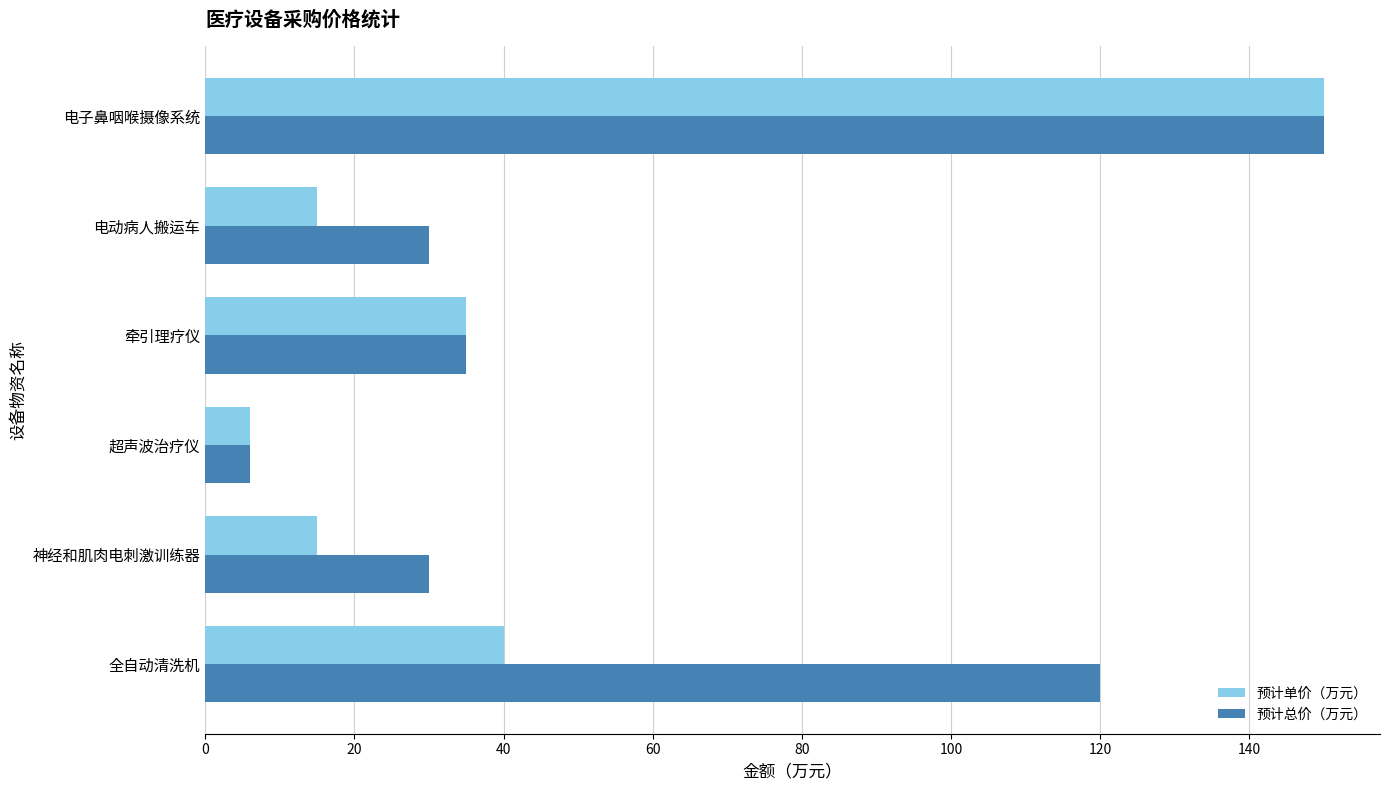

What is the difference between the maximum and minimum values in the 预计单价（万元） series?

144